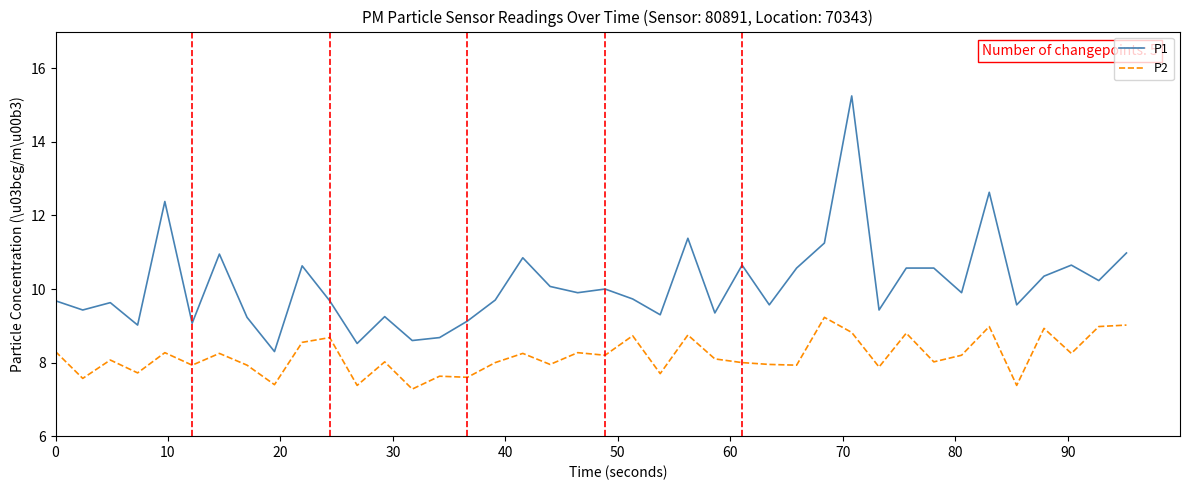

Which series has the largest total across all categories?

P1